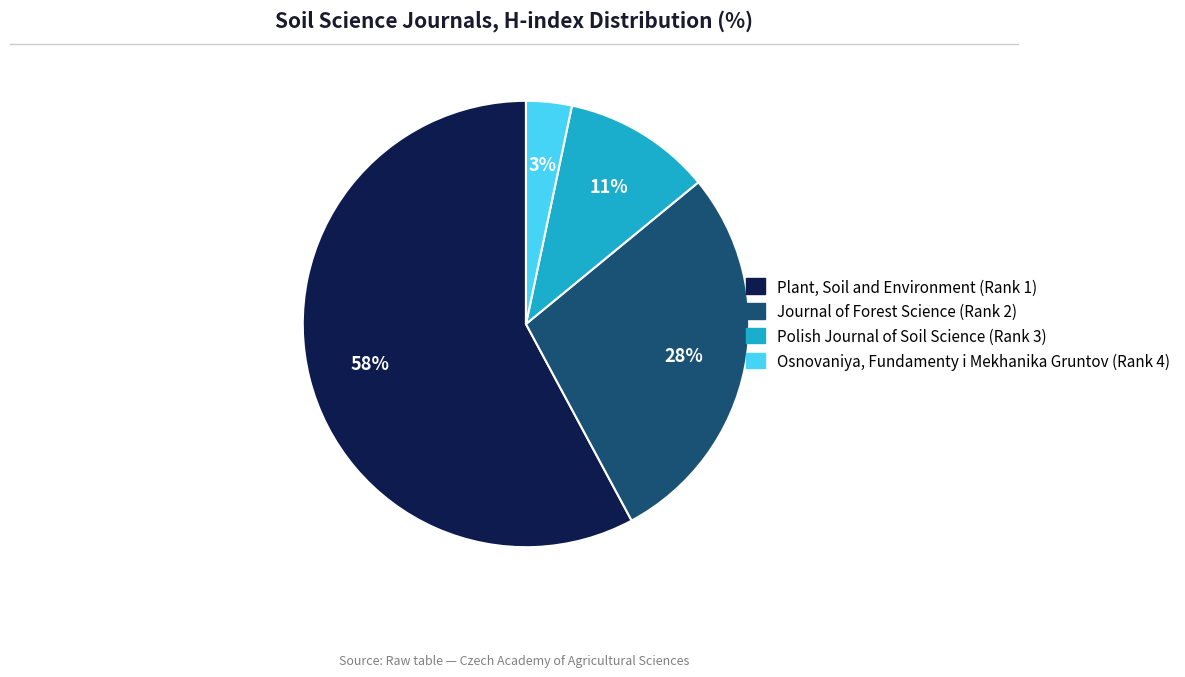

Which has a higher value, Journal of Forest Science (Rank 2) or Osnovaniya, Fundamenty i Mekhanika Gruntov (Rank 4)?

Journal of Forest Science (Rank 2)